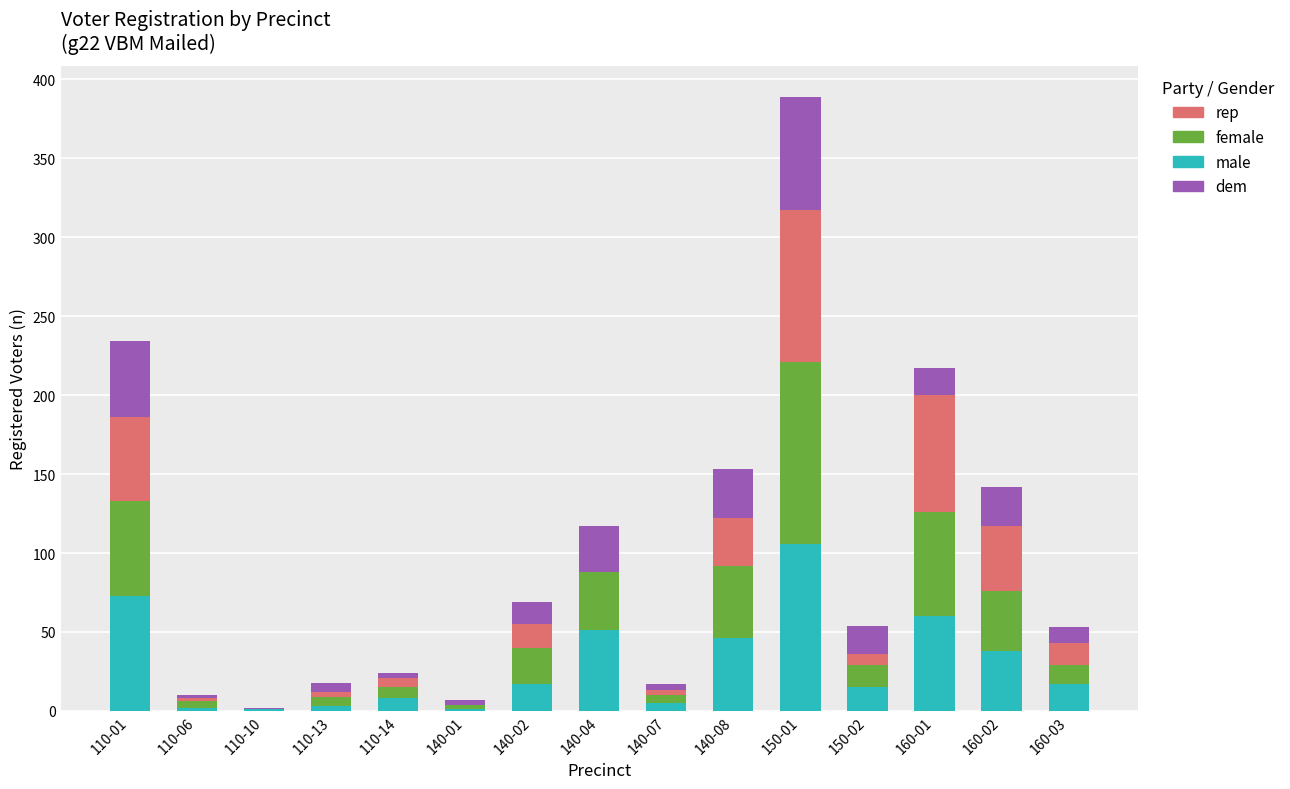

At which label does male reach its peak?

150-01